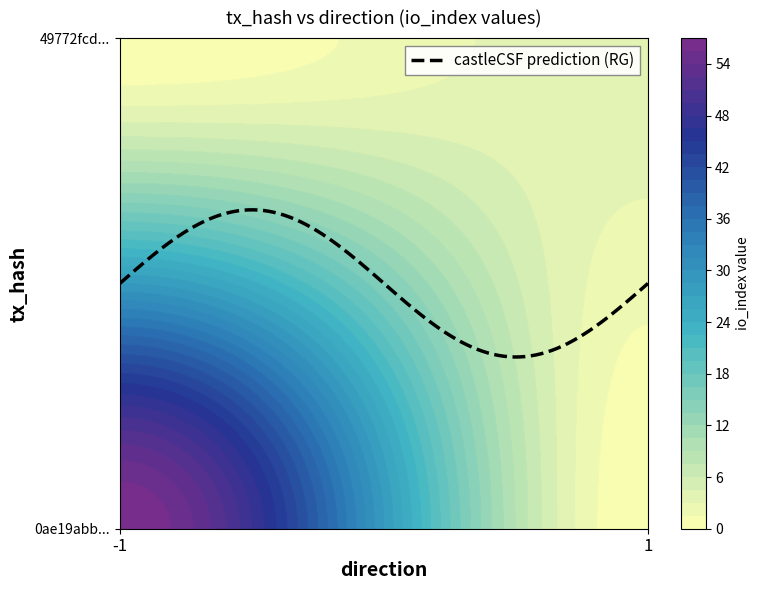

Reading left to right, transcribe all the data shown in this chart.

0ae19abb0968488e3881032182d7330e187bf7f: direction=-1	io_index=57
49772fcdbfbb25d3ad51281b91c872376177a97: direction=1	io_index=4